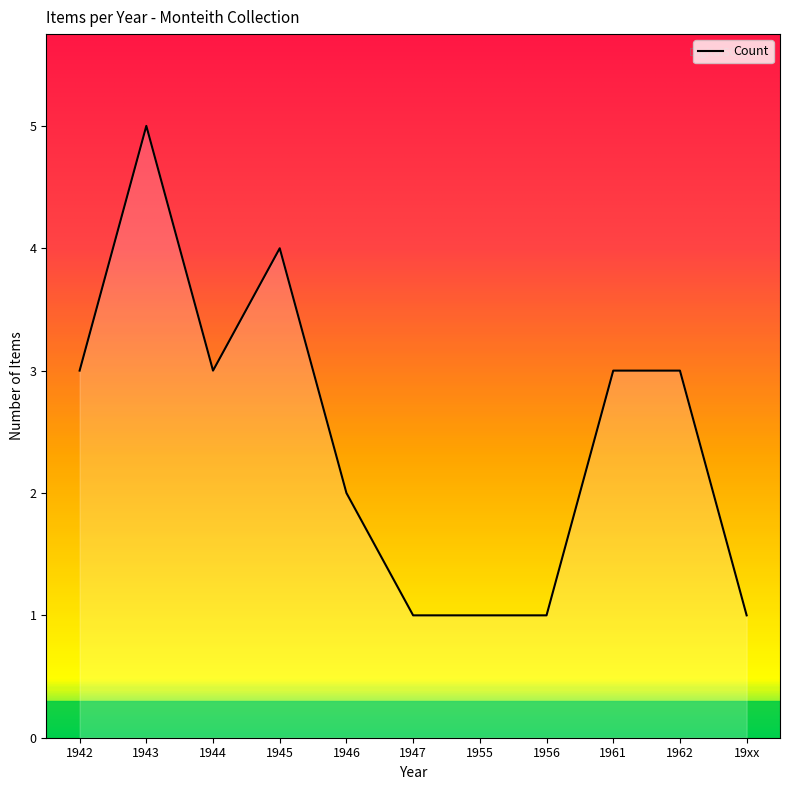

Approximately how many times larger is the value at 1946 compared to 1942?

0.7